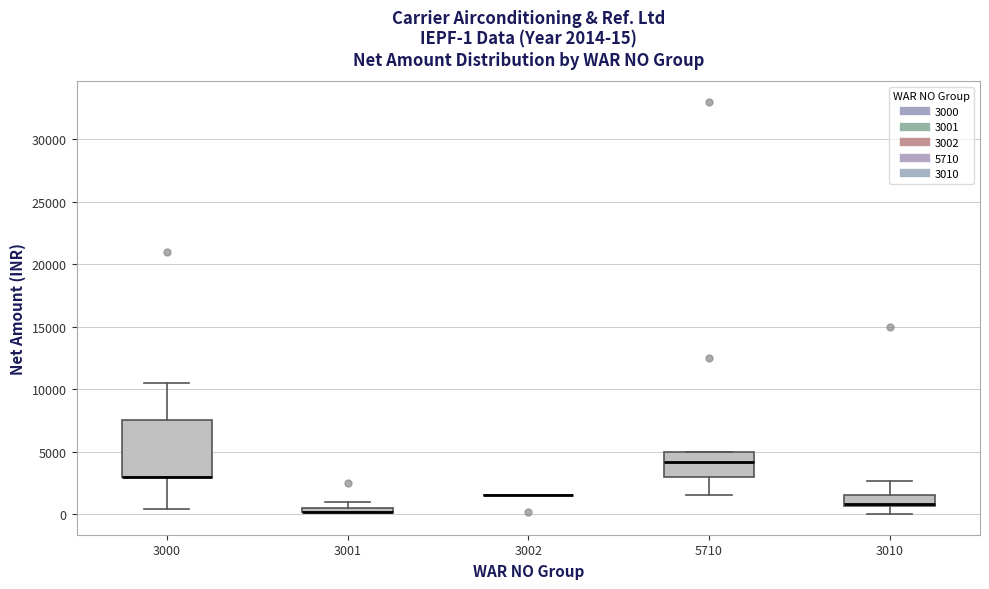

Comparing the boxes themselves (not the whiskers), which one is the tallest?

3000